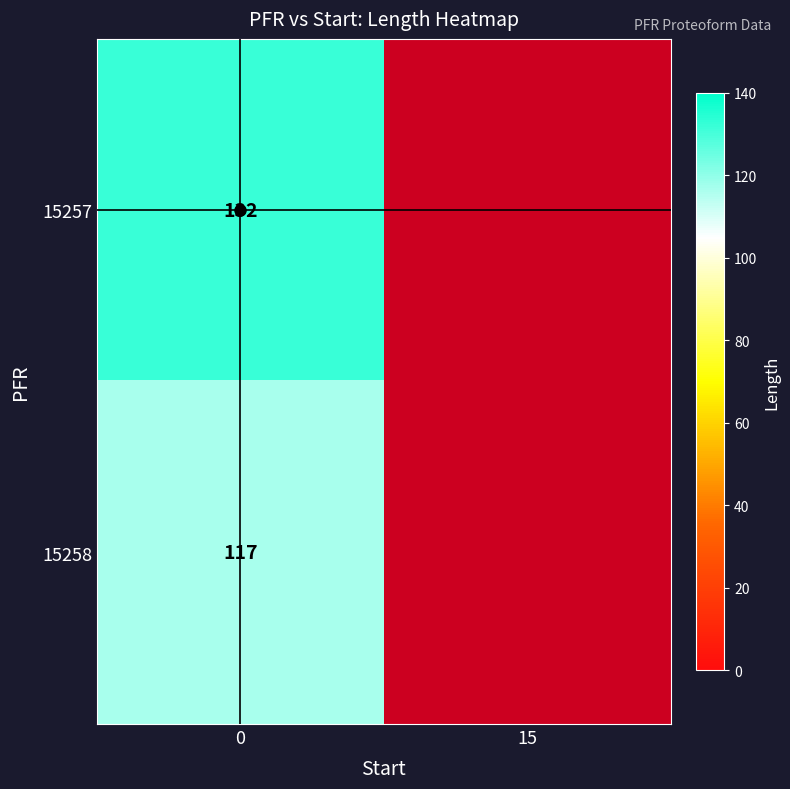

Which category has the lowest value across all series?

15